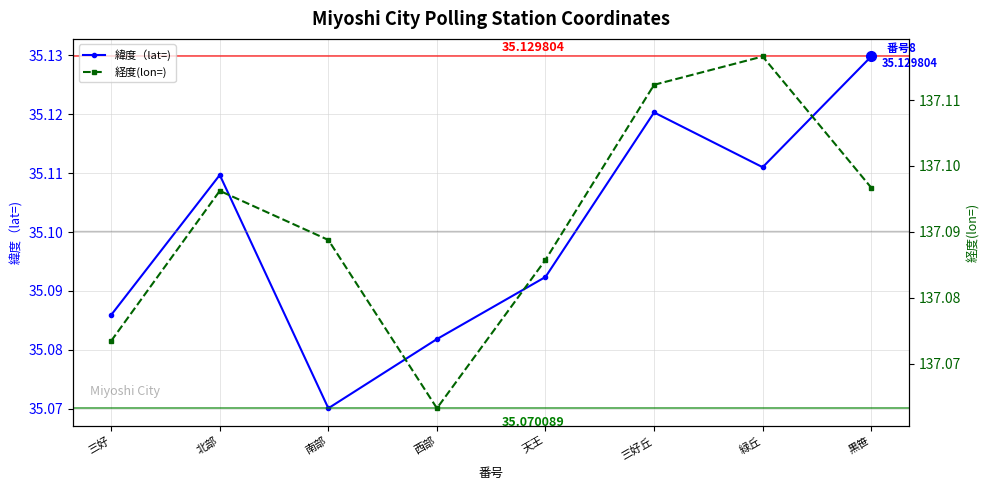

Is the value of 緯度（lat=) at 三好 greater than the value of 経度(lon=) at 三好丘?

No